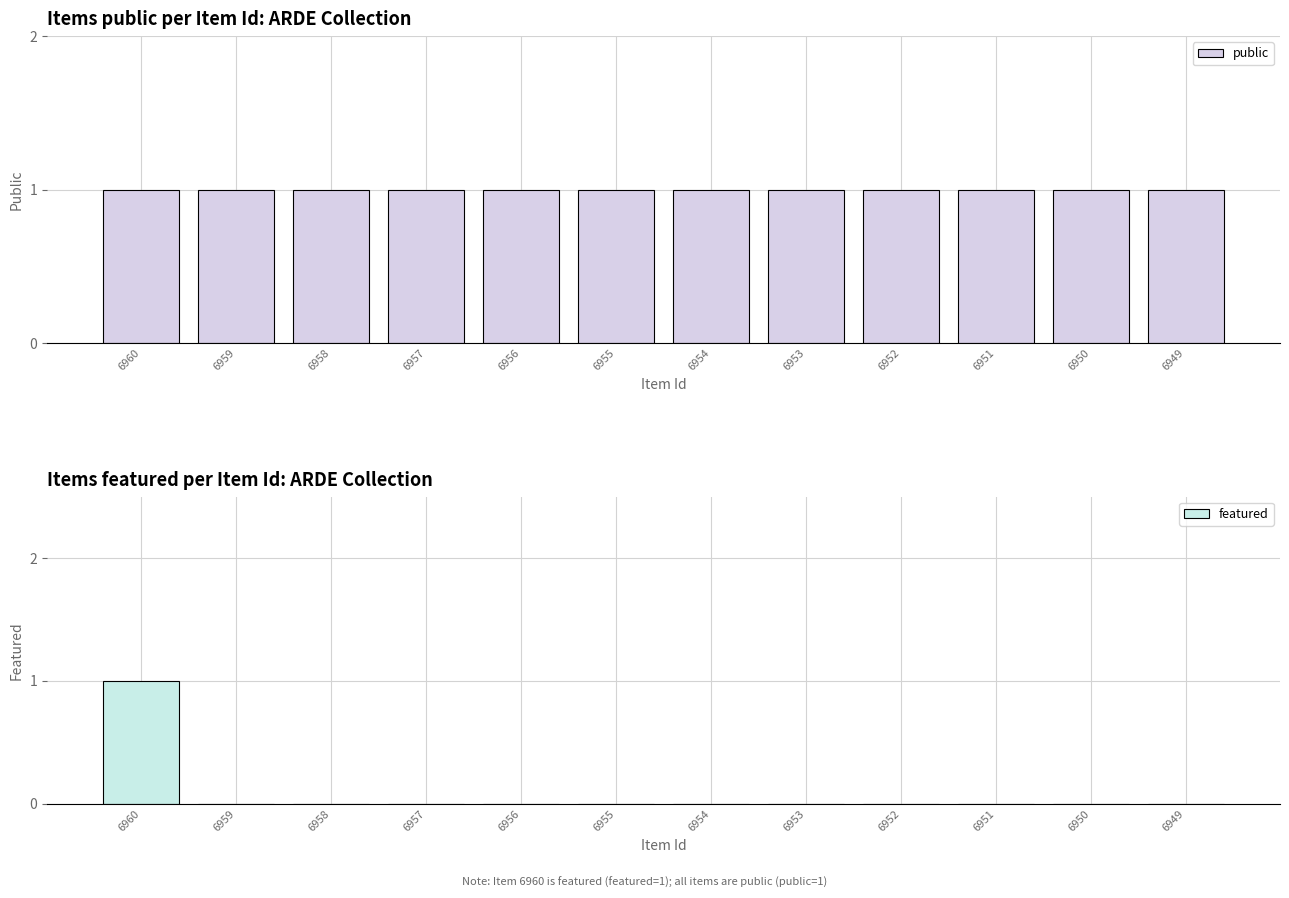

Rank the categories by public value from highest to lowest.

6960, 6959, 6958, 6957, 6956, 6955, 6954, 6953, 6952, 6951, 6950, 6949